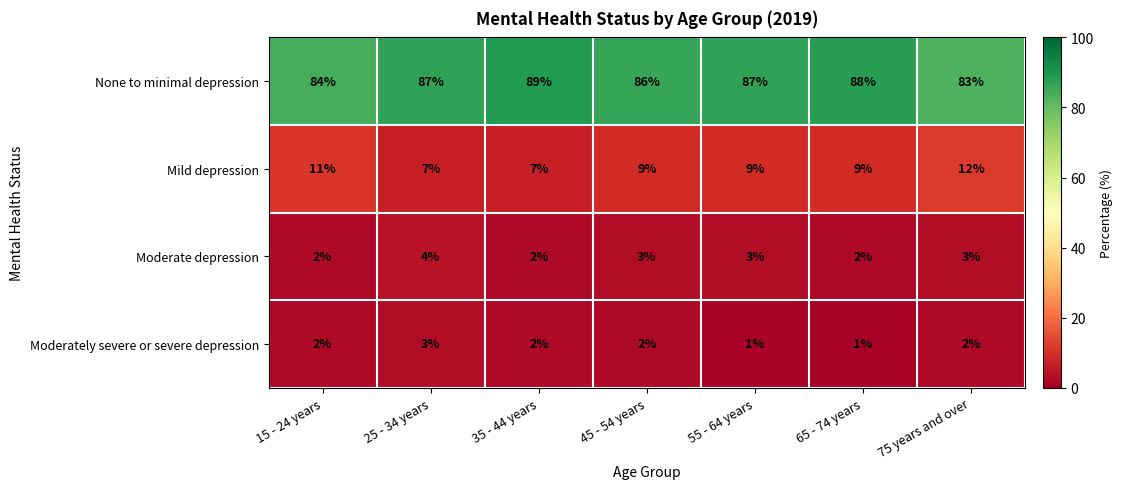

The None to minimal depression series shows 26 at 65 - 74 years. True or false?

False